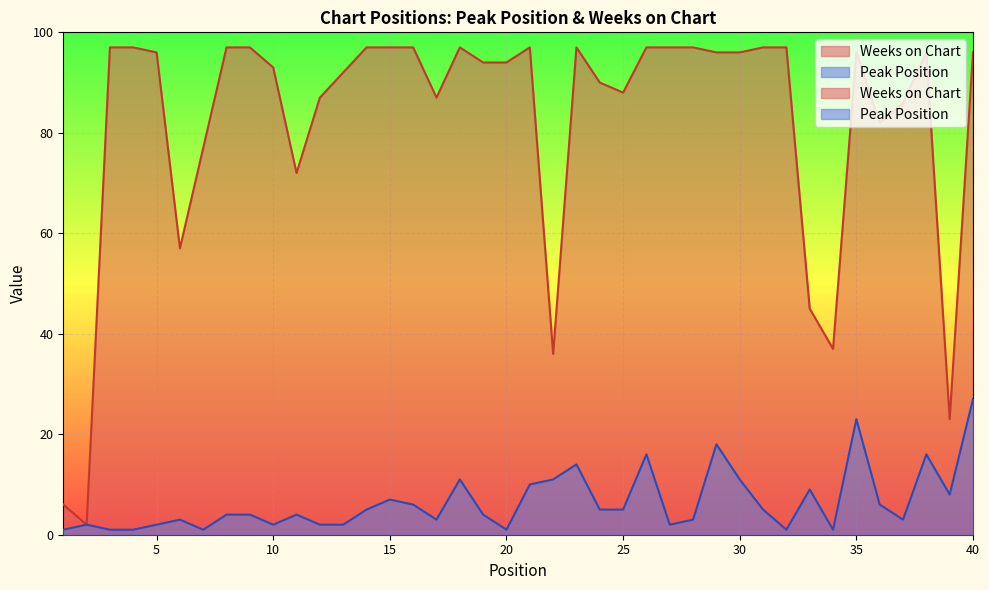

True or false: Peak Position has more than 2 points higher than both neighbors.

True